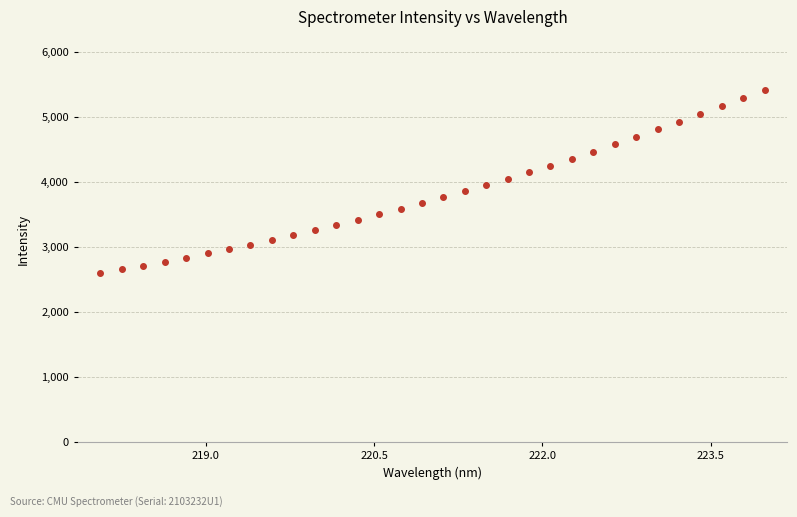

Reading right to left, what are all the values shown in this chart?

5417.4	5289.3	5164.2	5041.6	4920.4	4804.7	4690.0	4576.4	4464.1	4353.8	4248.4	4145.9	4042.8	3949.0	3857.2	3762.8	3668.9	3582.0	3498.2	3413.9	3333.0	3253.5	3179.1	3107.1	3036.3	2967.5	2899.3	2834.5	2774.6	2713.7	2656.9	2600.3